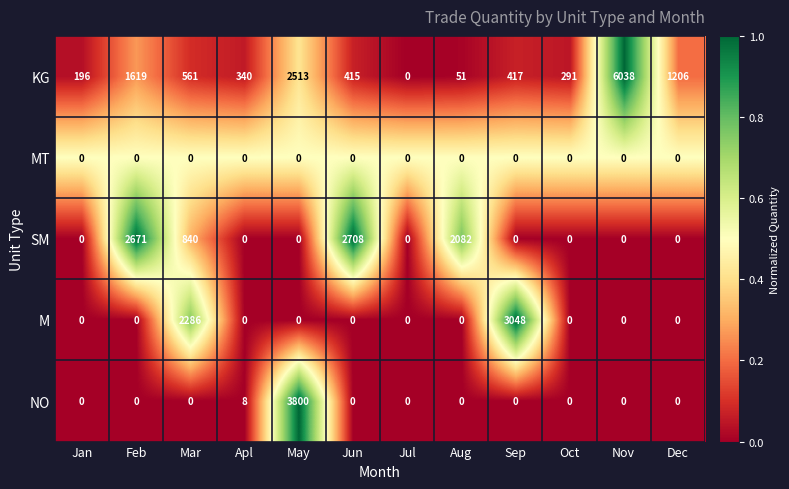

Which series has the widest spread of values?

KG